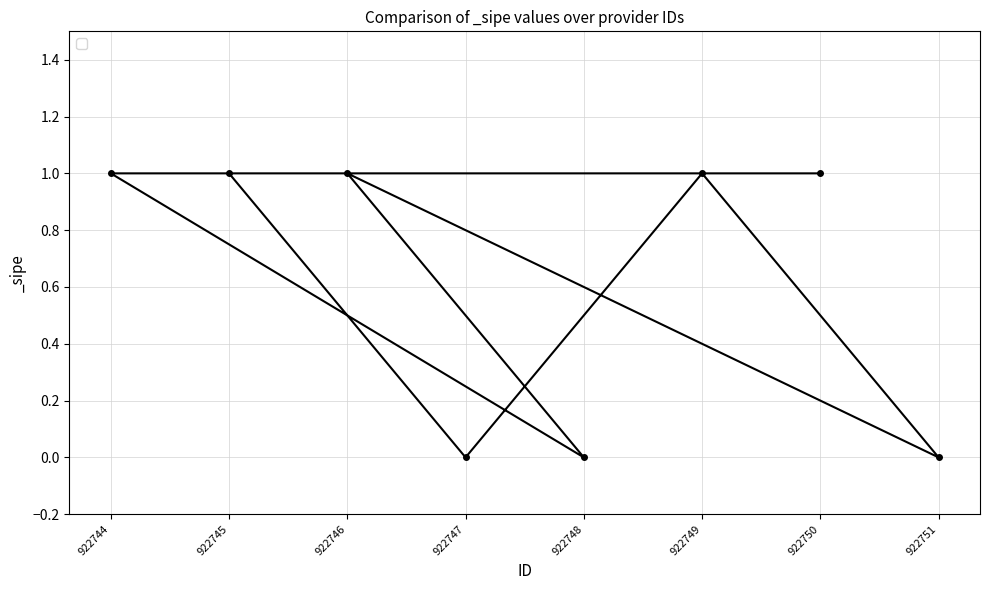

Which label corresponds to the largest value in the chart?

922750